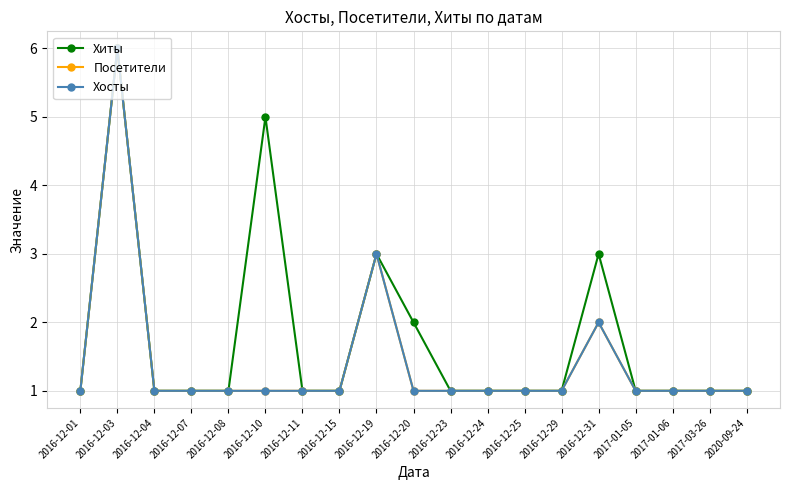

What is the label of the 18th point from the left?

2017-03-26